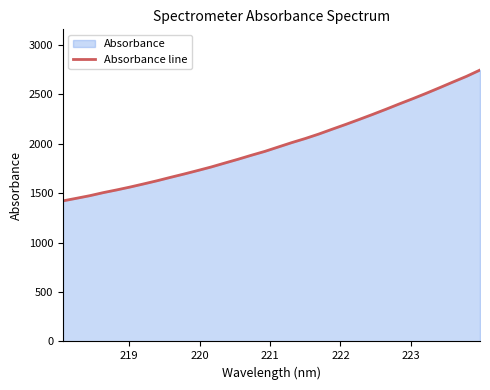

What is the smallest value displayed?

1422.8